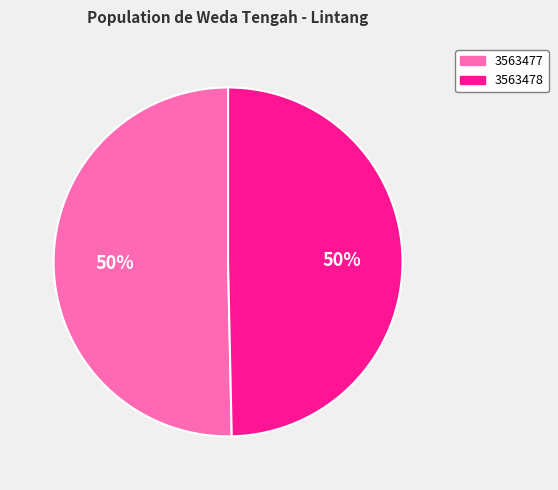

What is the largest slice in the pie chart?

3563477